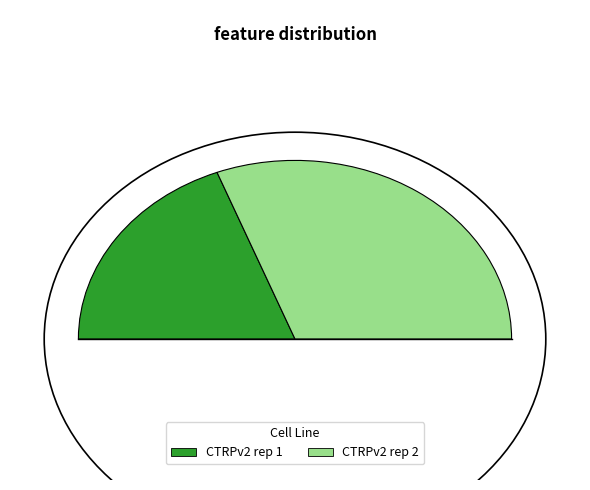

What percentage is the CTRPv2 rep 2 slice, to the nearest percent?

62%